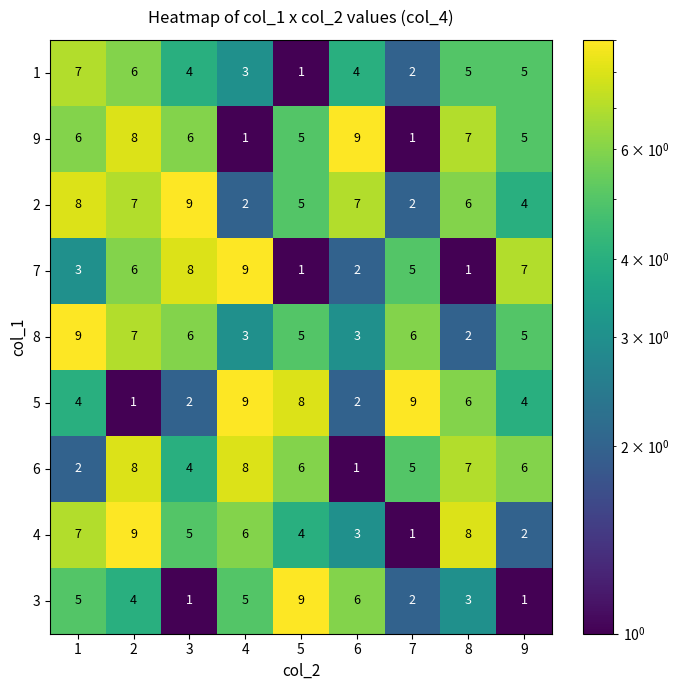

What is the maximum value shown in the chart?

9